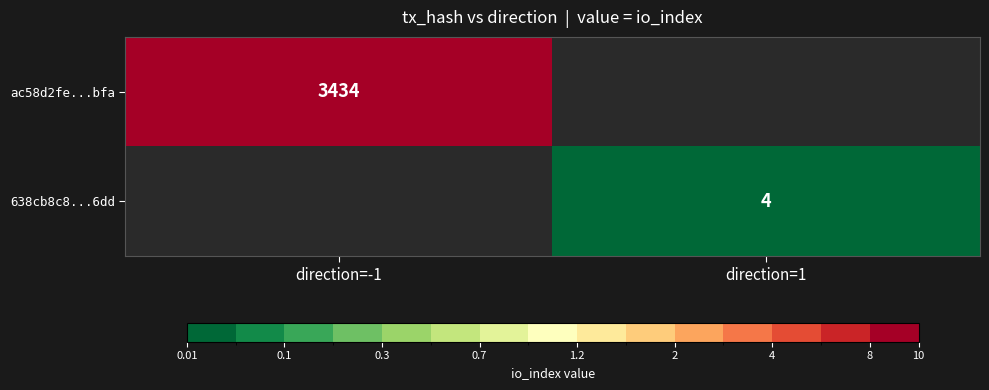

Is it true that 638cb8c8...6dd equals 4 at direction=1?

True